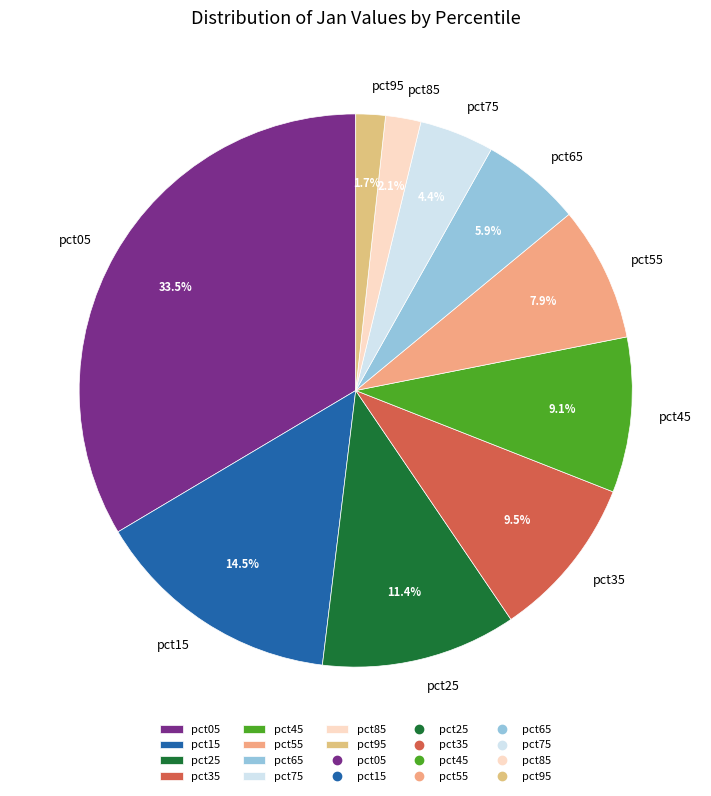

Is there any slice that represents more than half of the pie?

No